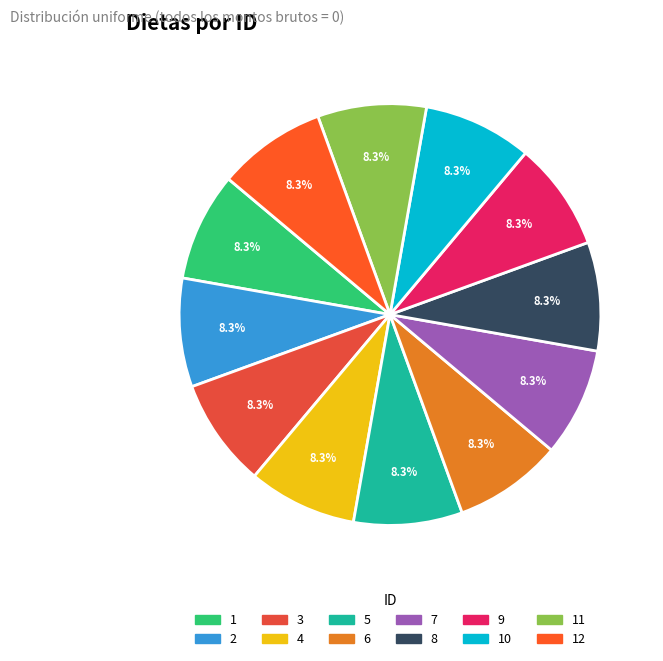

Is there any slice that represents more than half of the pie?

No